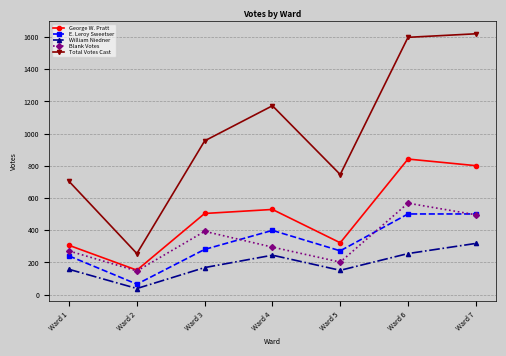

The value of George W. Pratt at Ward 2 is 152. True or false?

True